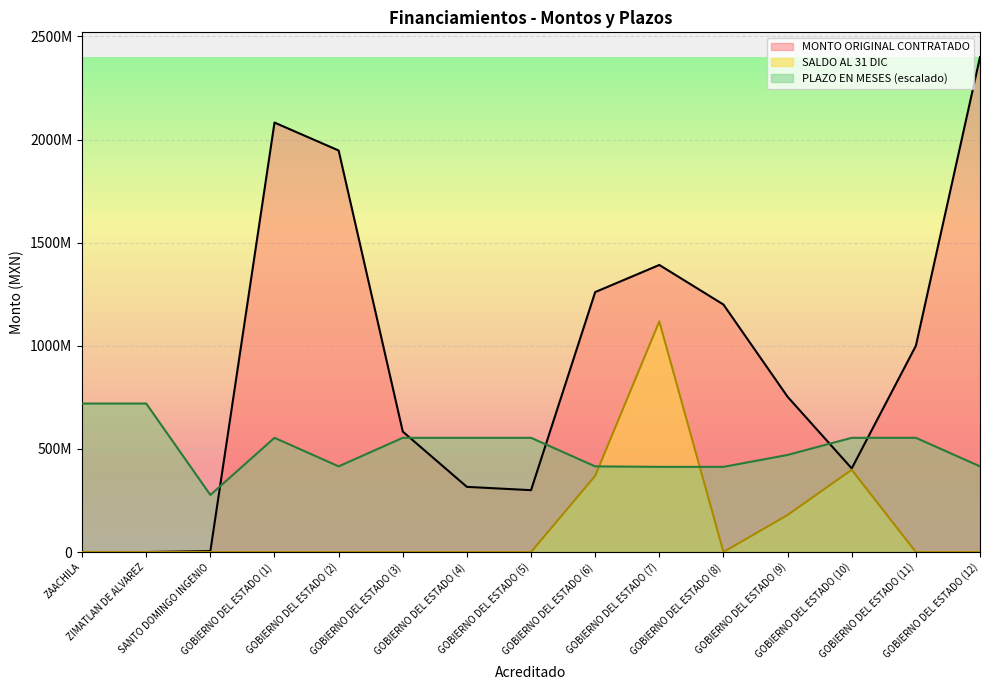

What is the sum of all SALDO AL 31 DIC values?

2066366648.2